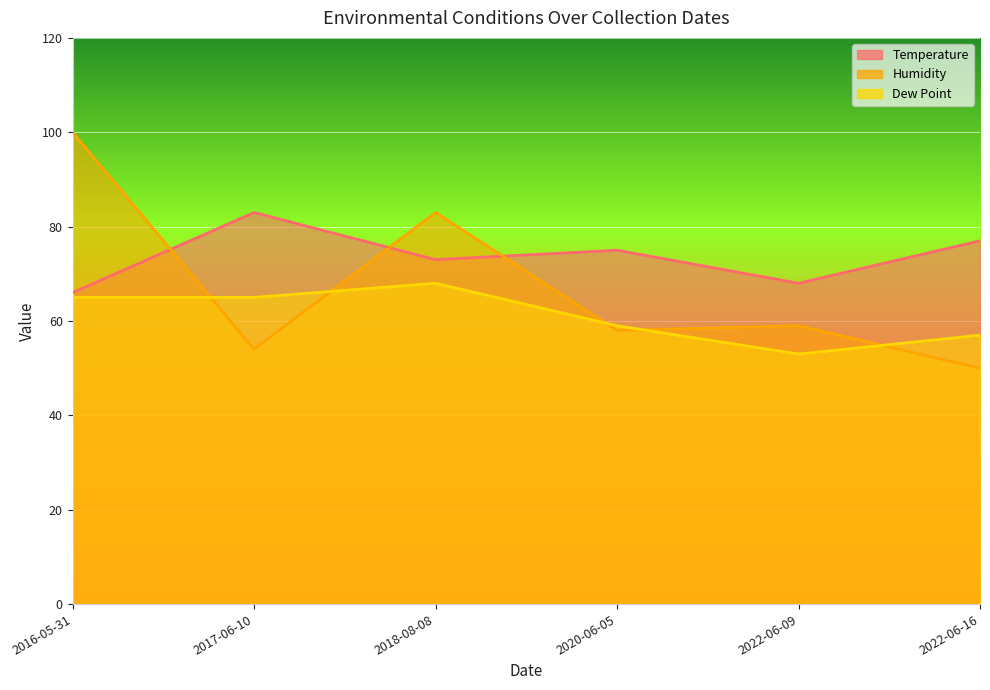

How many values in the Humidity series exceed 59?

2